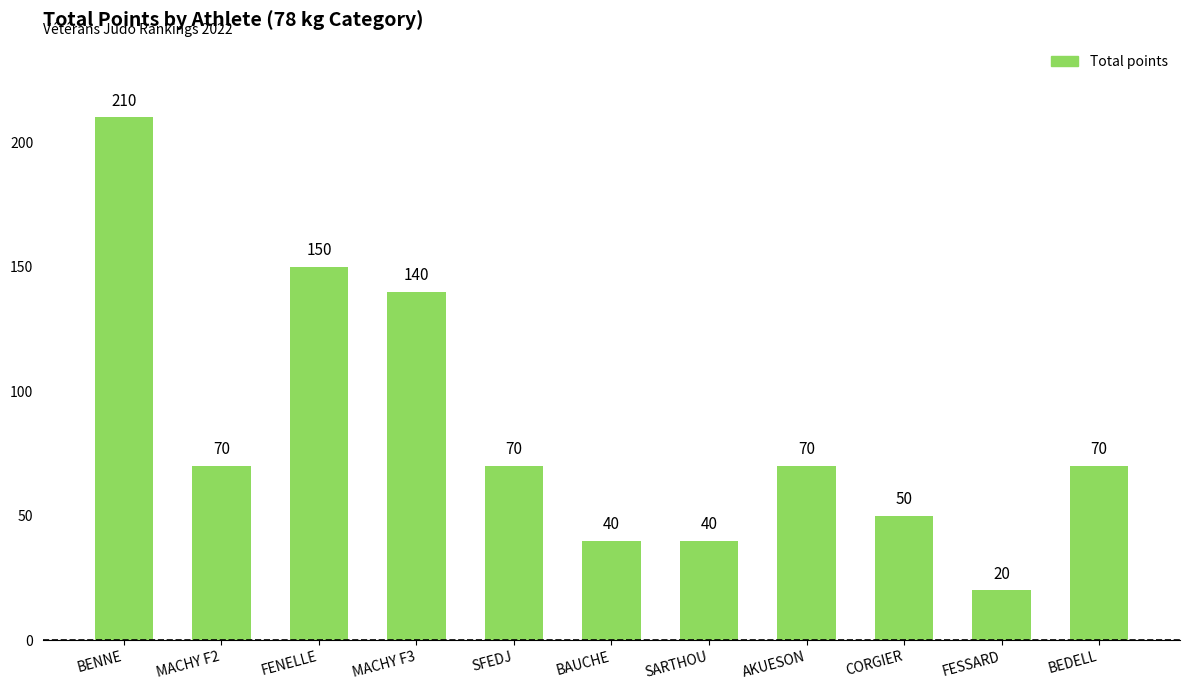

Approximately how many times larger is the value at BEDELL compared to AKUESON?

1.0